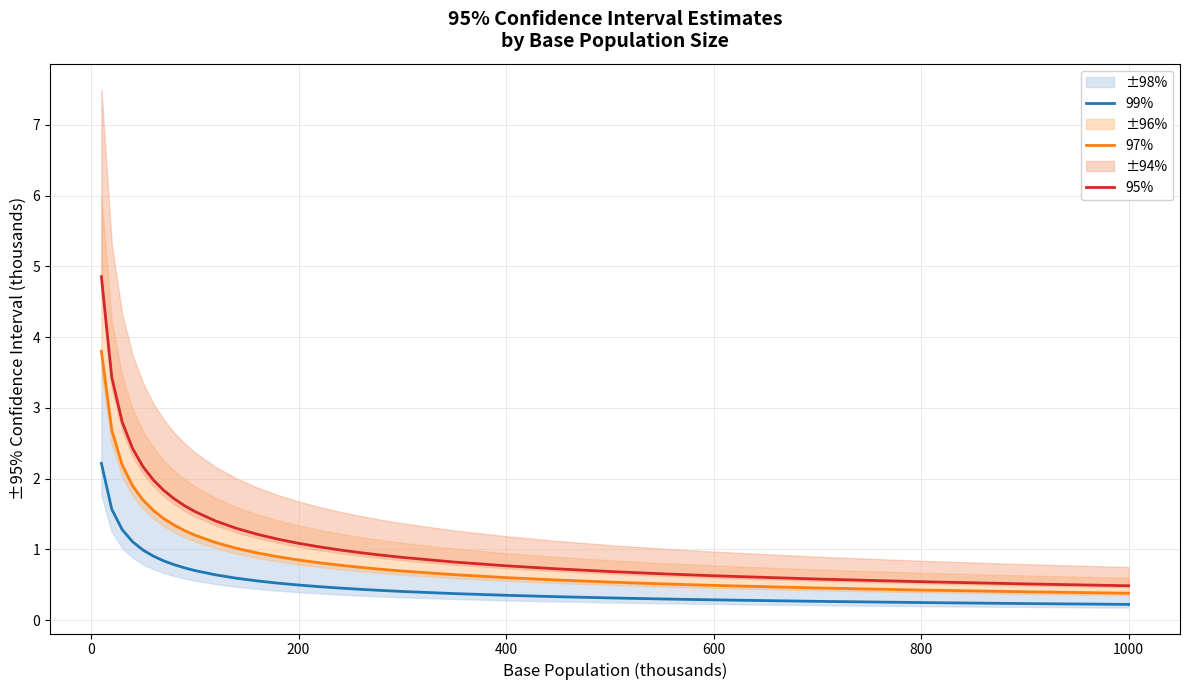

True or false: 95% and 97% intersect in this chart.

False